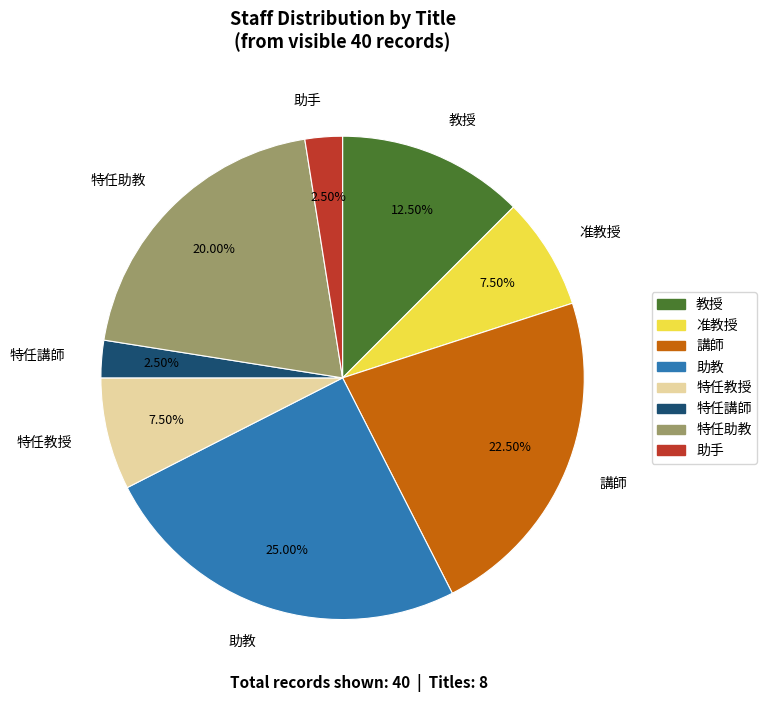

What is the ratio of the value at 特任助教 to the value at 准教授?

2.7